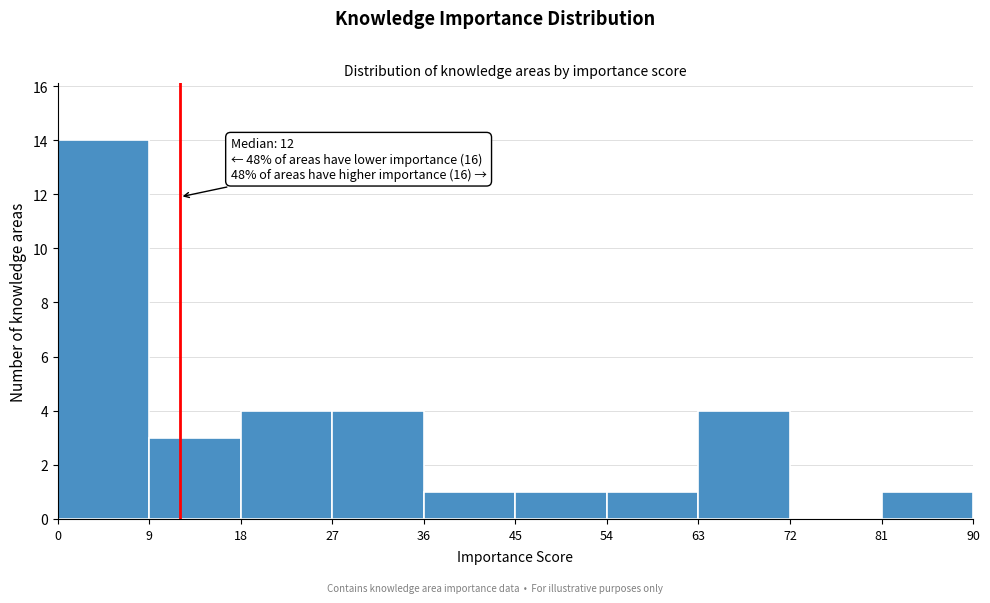

Which range on the x-axis has the tallest bar?

0 to 9